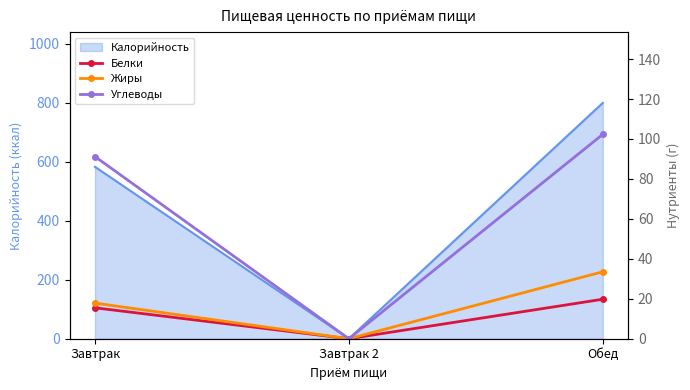

Which series has the largest range (max minus min)?

Углеводы